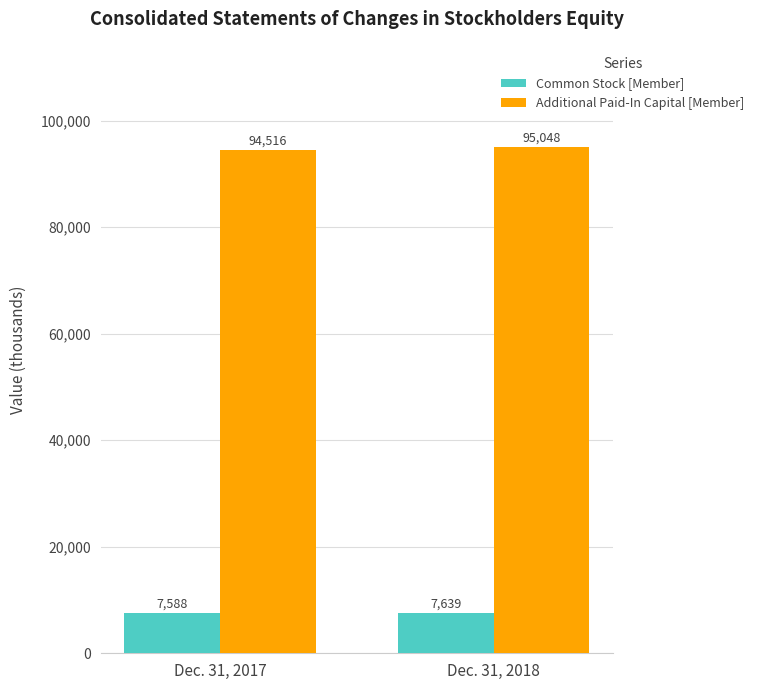

List the labels in order of Common Stock [Member] value, largest first.

Dec. 31, 2018, Dec. 31, 2017